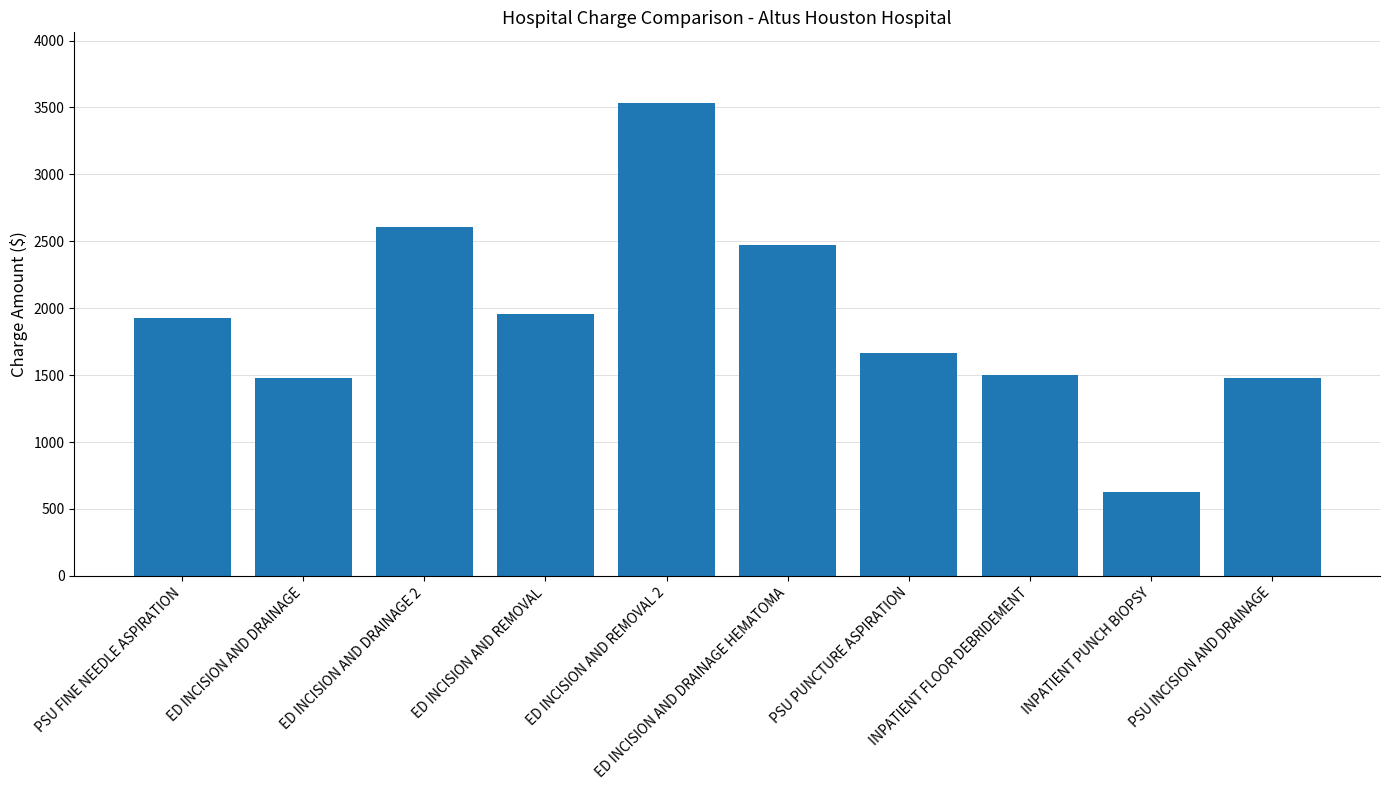

What is the minimum value shown in the chart?

626.2